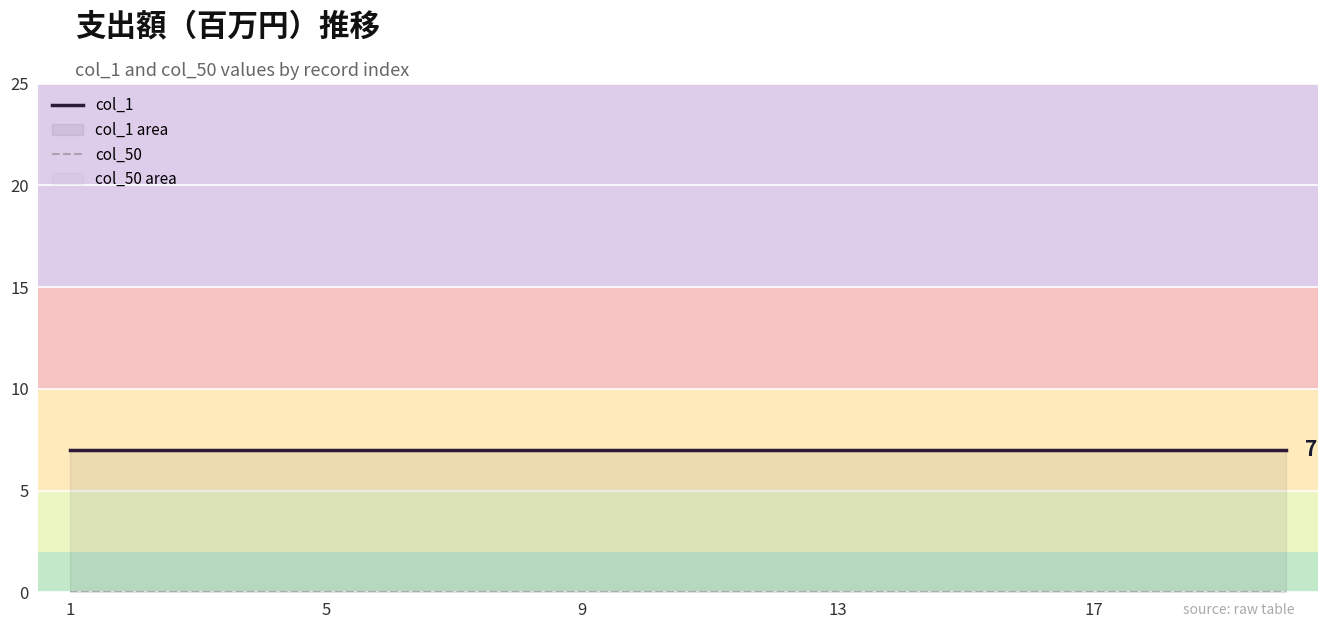

Does the chart display data point markers on the line(s)?

No